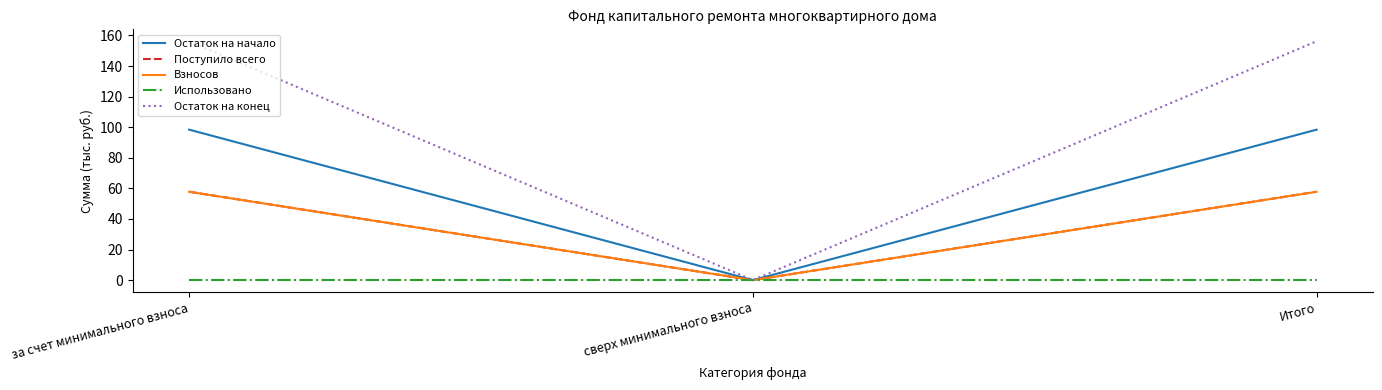

Reading left to right, transcribe all the data shown in this chart.

Остаток на начало: за счет минимального взноса=98.4	сверх минимального взноса=0.0	Итого=98.4
Поступило всего: за счет минимального взноса=57.8	сверх минимального взноса=0.0	Итого=57.8
Взносов: за счет минимального взноса=57.8	сверх минимального взноса=0.0	Итого=57.8
Использовано: за счет минимального взноса=0.0	сверх минимального взноса=0.0	Итого=0.0
Остаток на конец: за счет минимального взноса=156.2	сверх минимального взноса=0.0	Итого=156.2